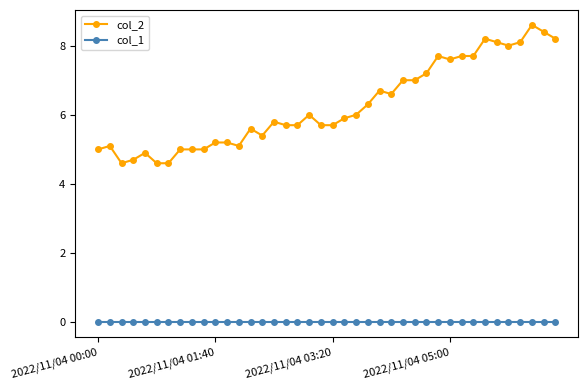

What is the value of the col_2 point at the 25th from the left?

6.7